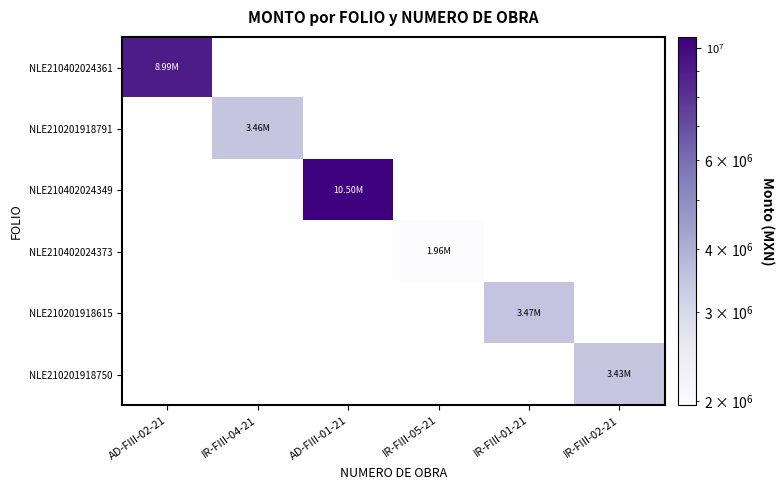

How many categories are shown in the chart?

6